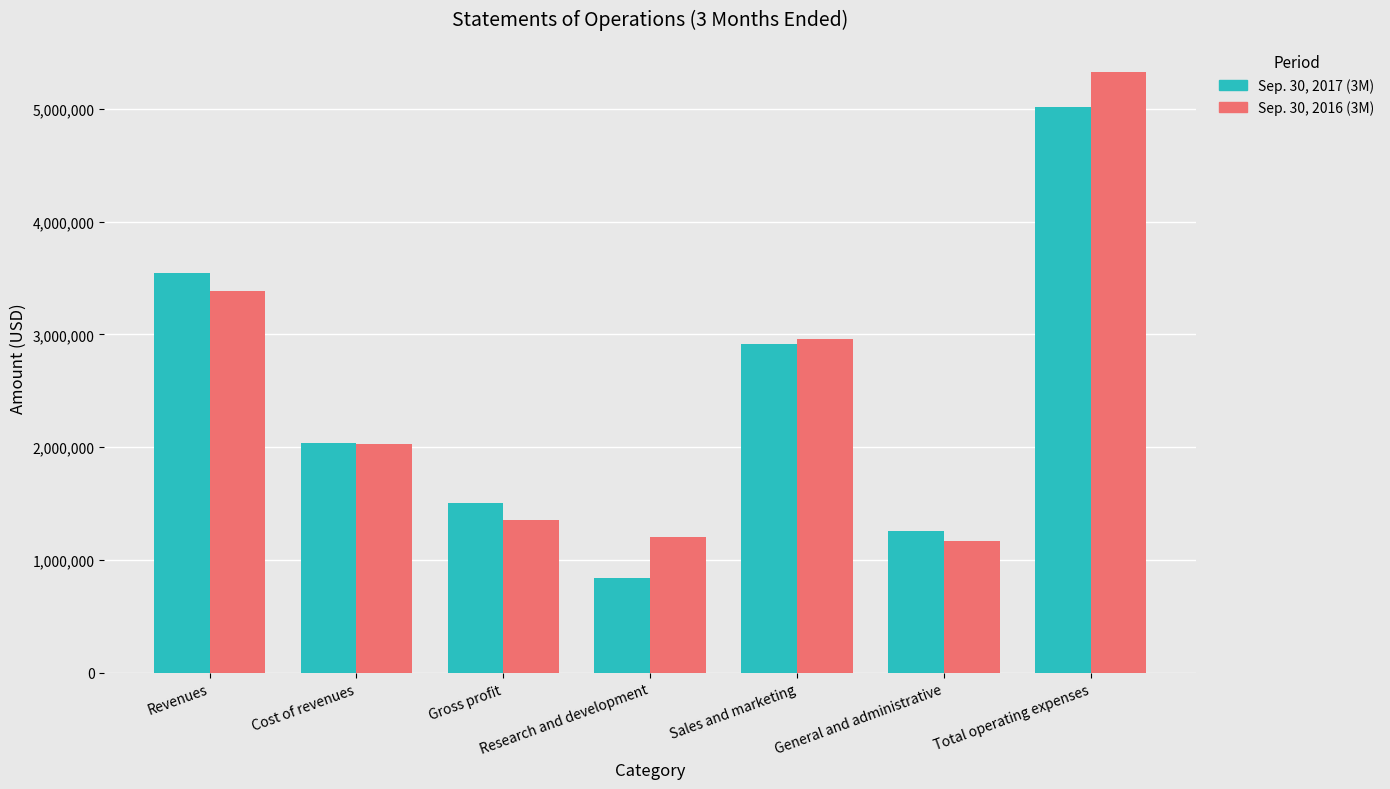

How many data points in Sep. 30, 2016 (3M) are less than 2031823?

3